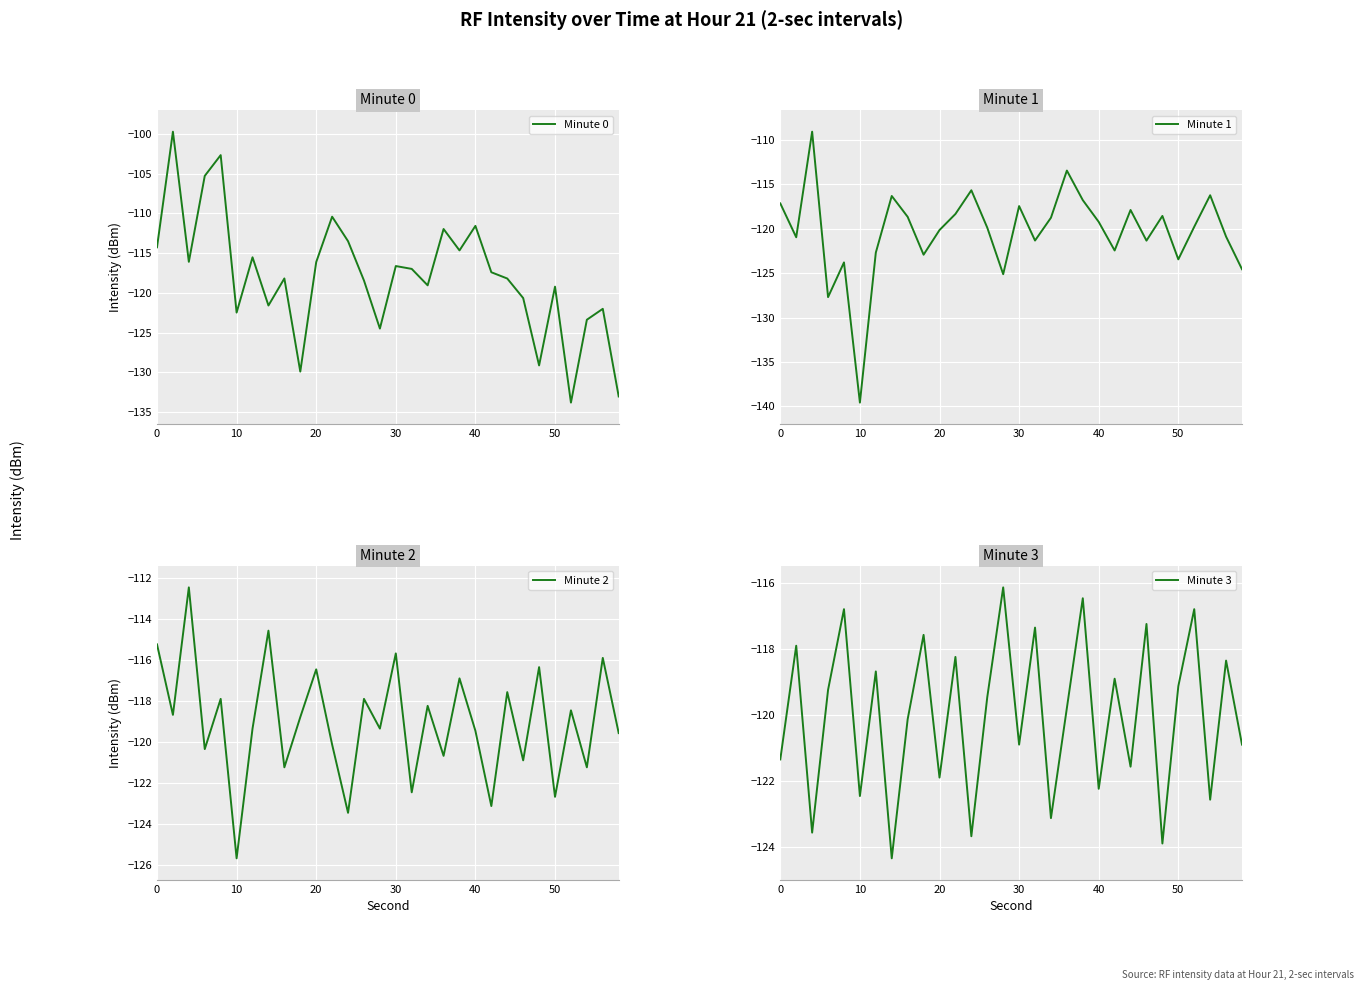

What is the maximum value shown in the chart?

-99.7